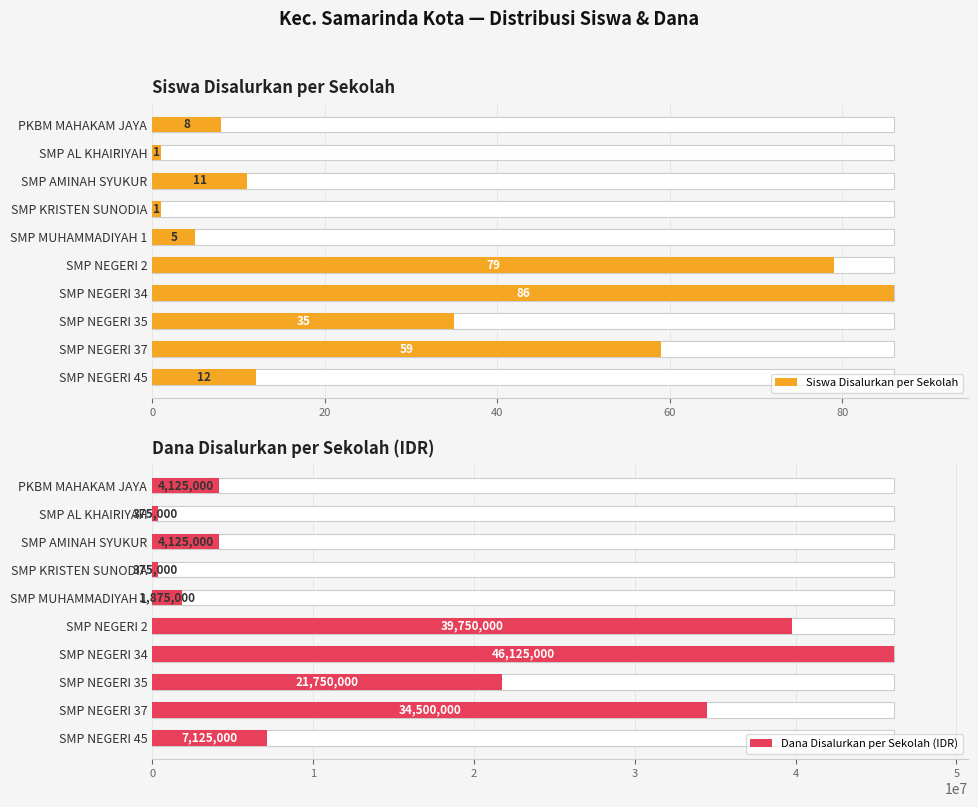

At which category is the sum across all series the highest?

SMP NEGERI 34